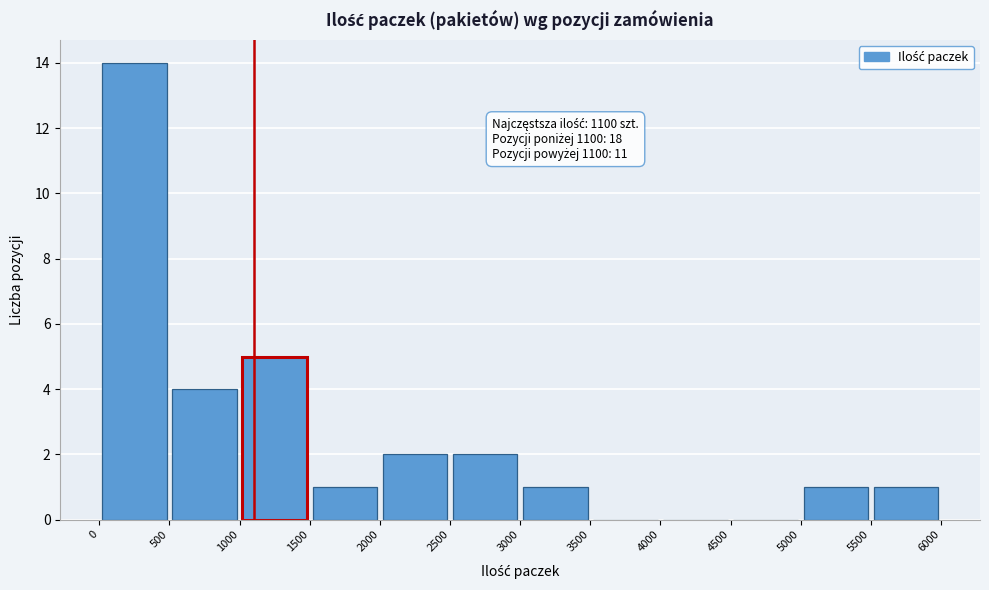

Which range on the x-axis has the tallest bar?

0 to 500